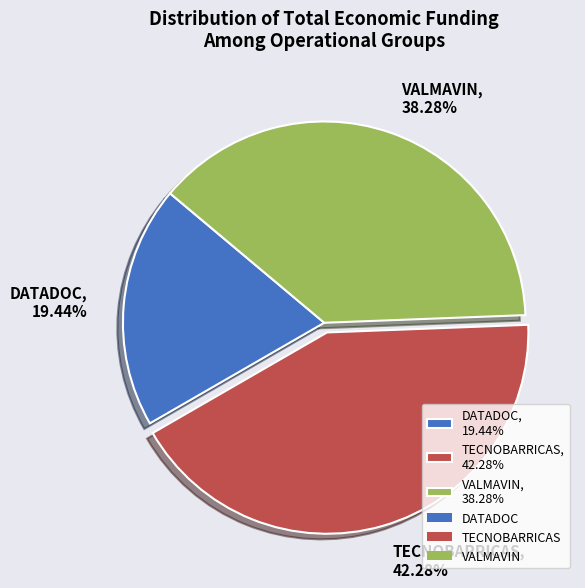

What percentage is the TECNOBARRICAS slice, to the nearest percent?

42%